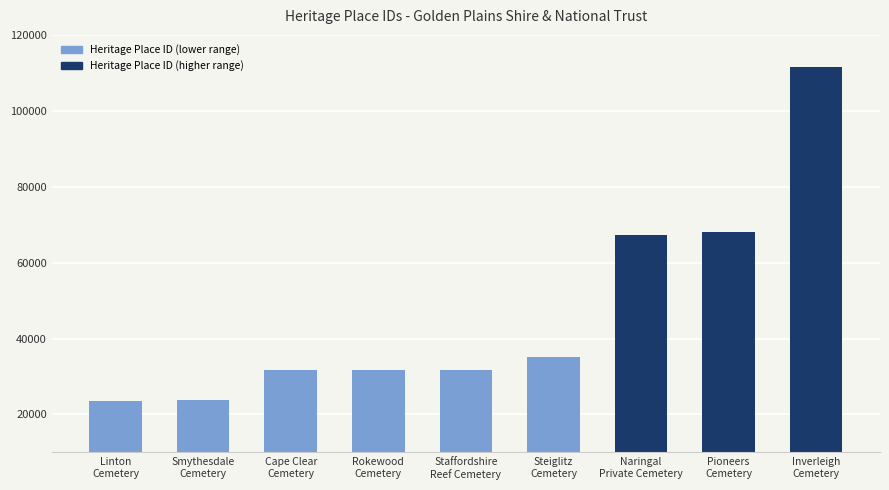

Are the bars grouped side by side (vs. stacked)?

No